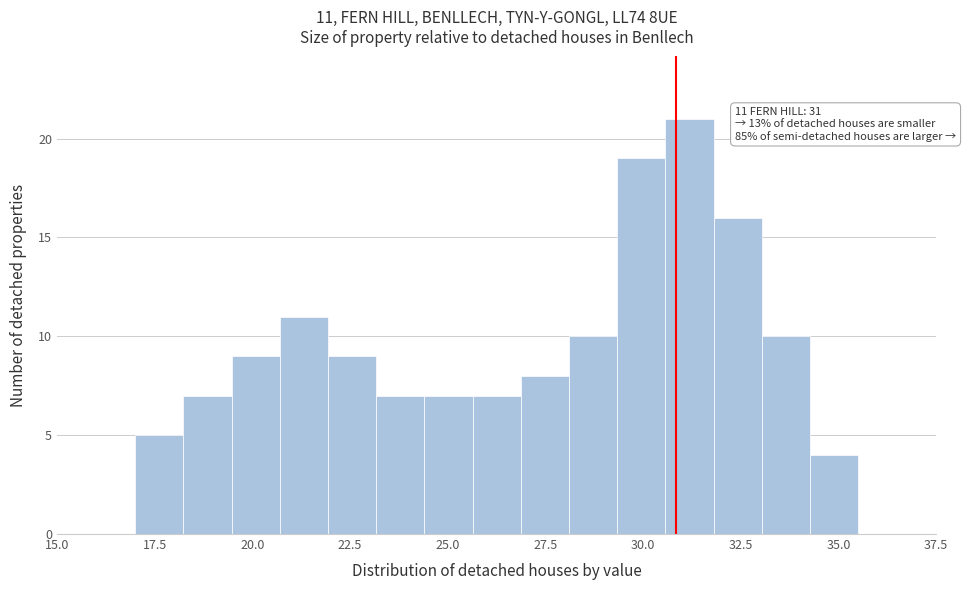

Around what value on the x-axis is the tallest bar? Give the approximate position of its centre, as read against the axis.

31.0